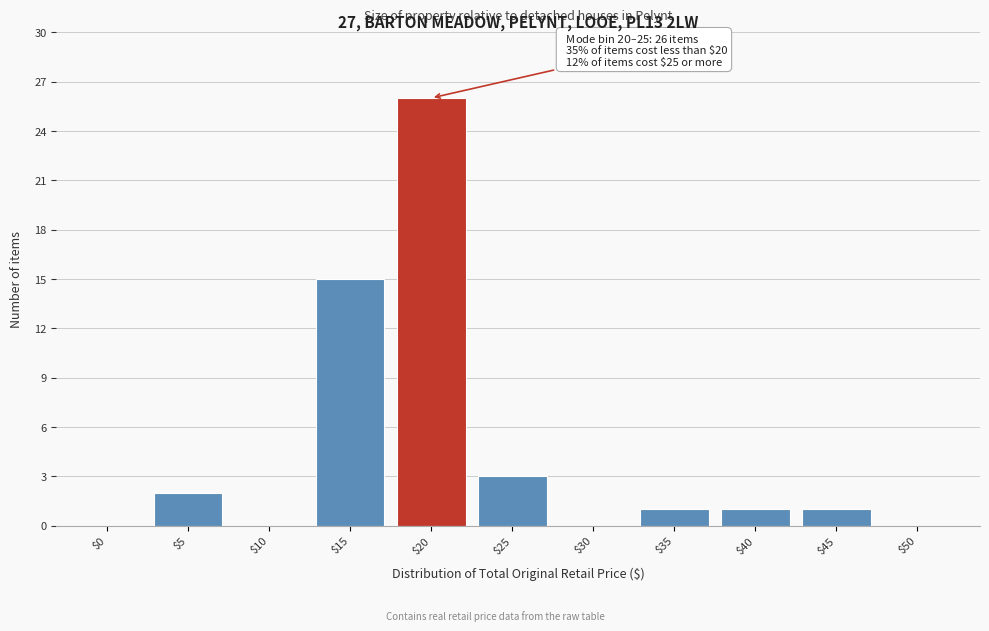

The chart shows a value of -17 at $10. True or false?

False